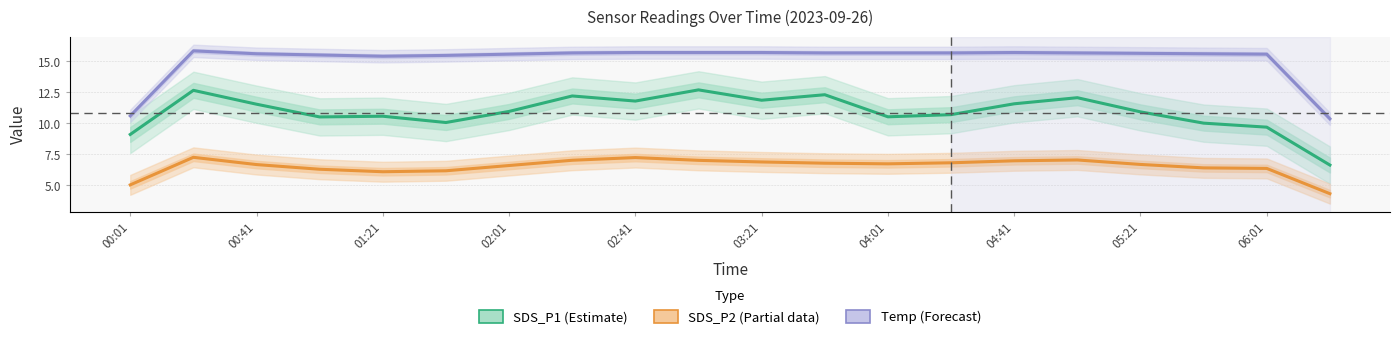

How many lines are shown in the chart?

3